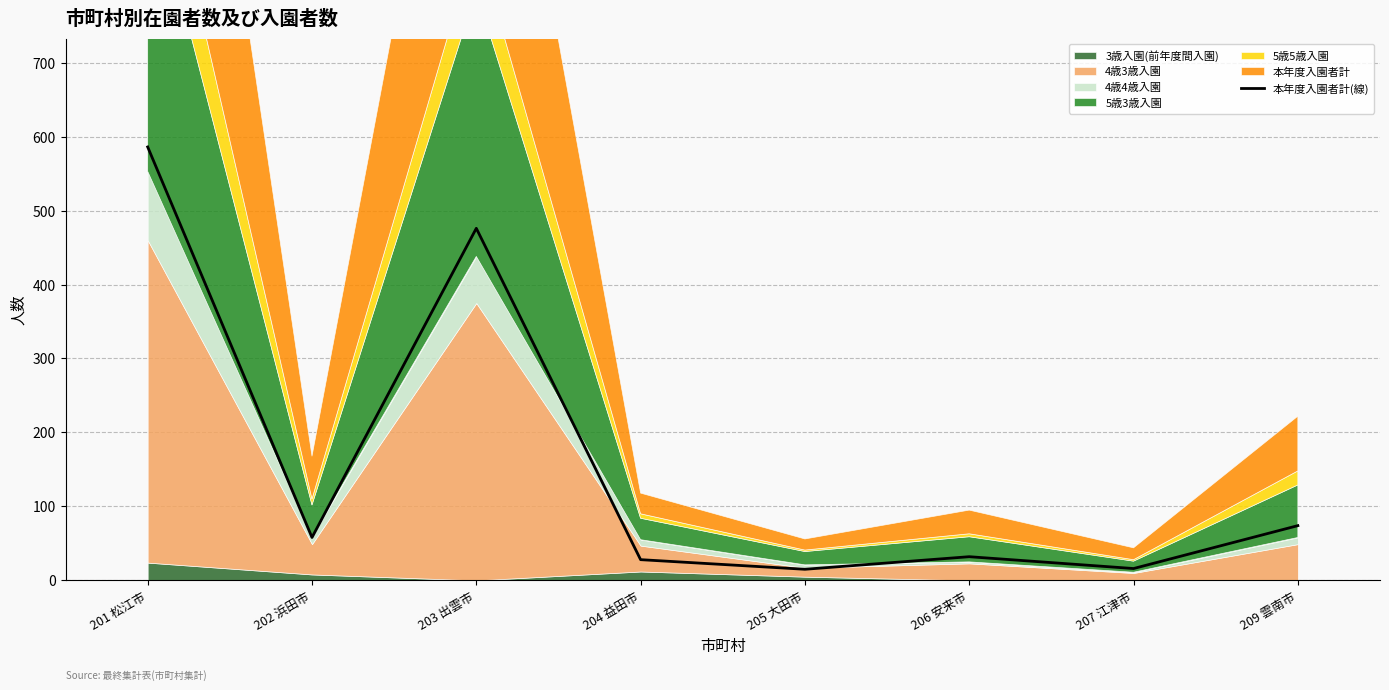

How many categories are shown in the chart?

8